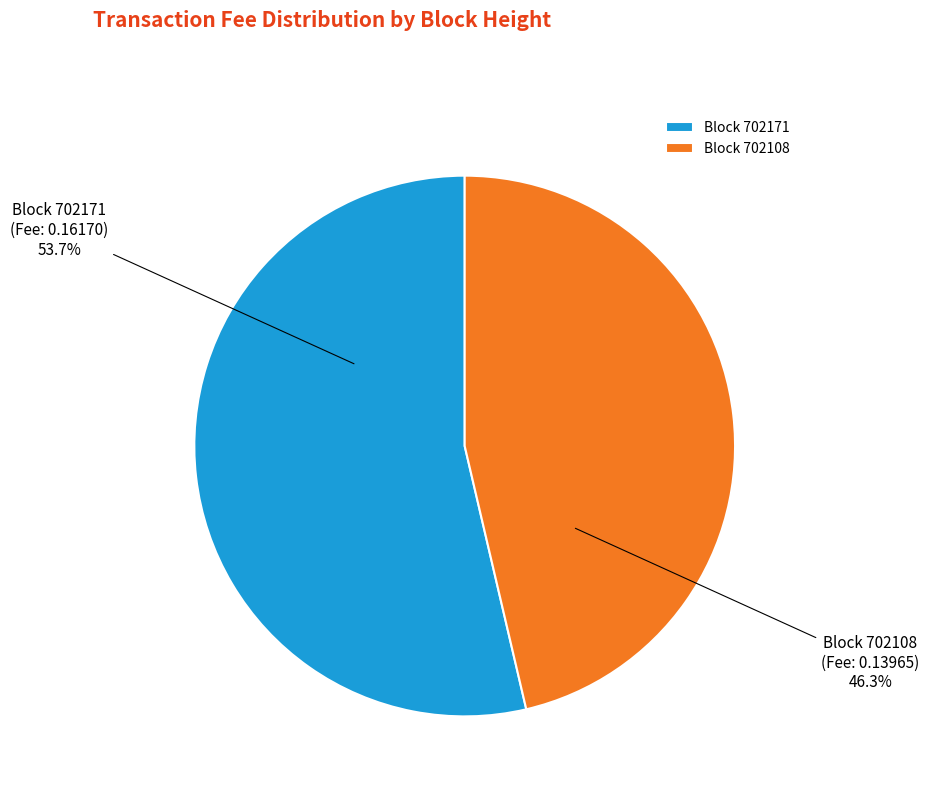

How much of the chart is everything except Block 702171?

46.3%